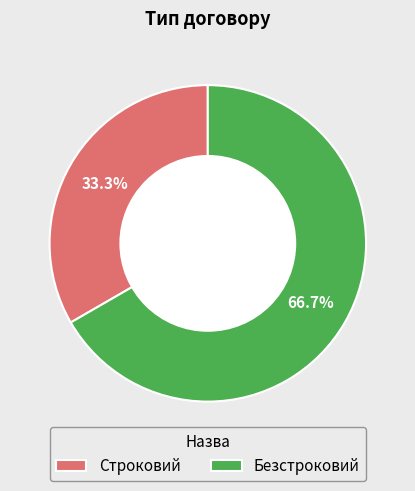

What is the ratio of the value at Безстроковий to the value at Строковий?

2.0